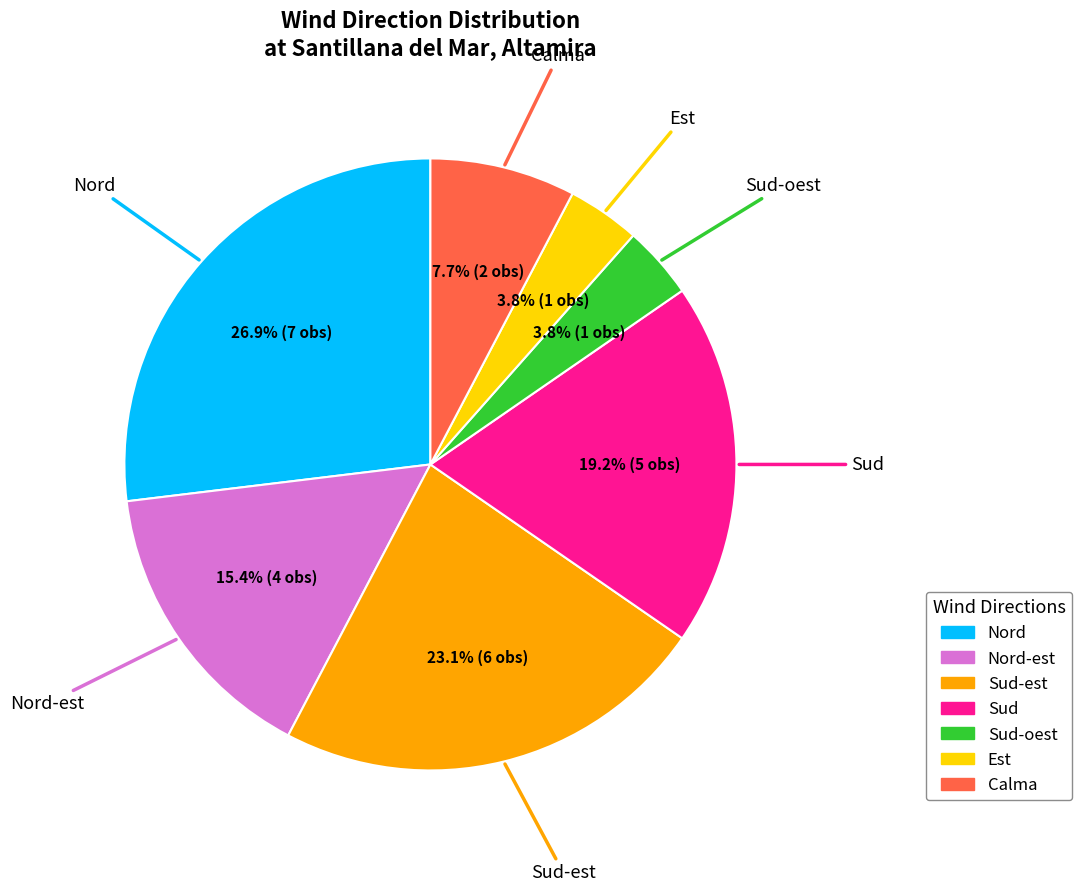

Is there any slice that represents more than half of the pie?

No